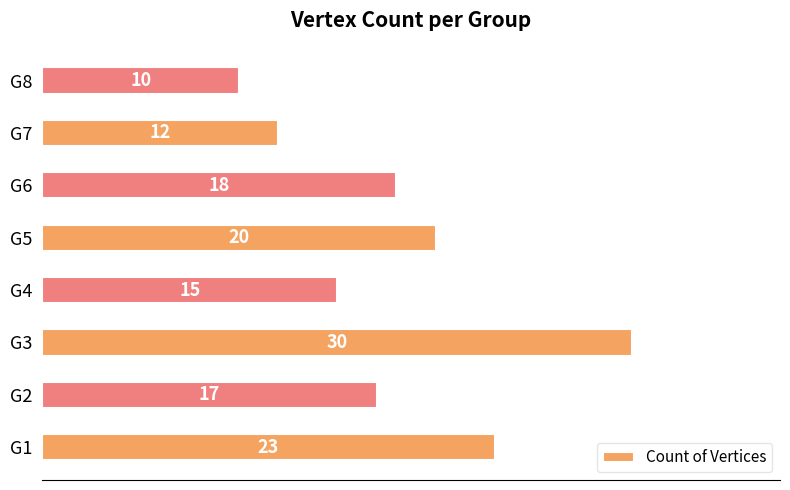

How many data points does each series have?

8